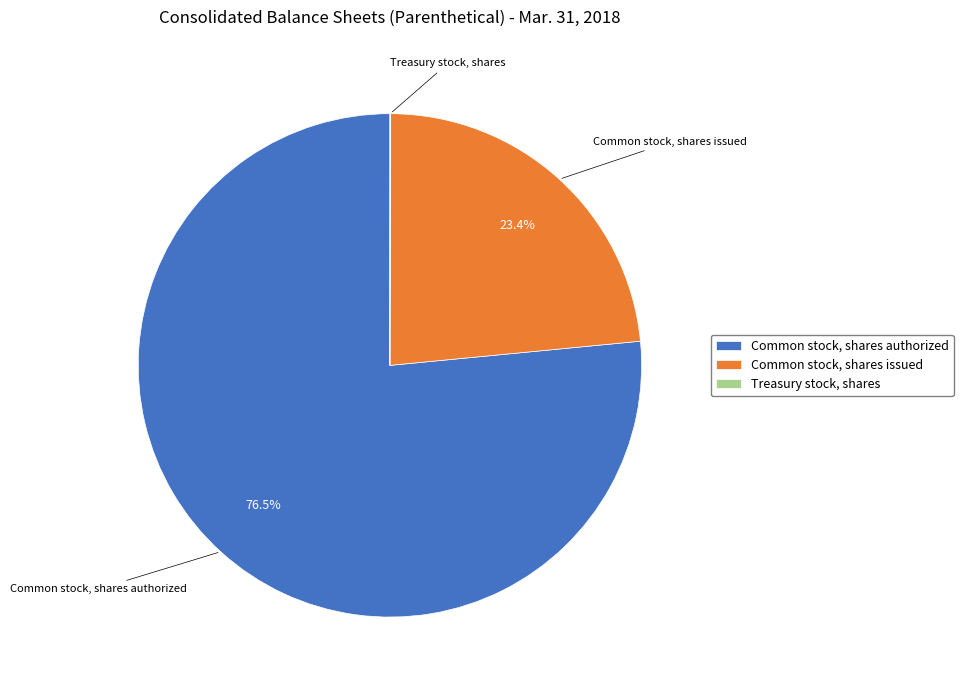

Is there any slice that represents more than half of the pie?

Yes